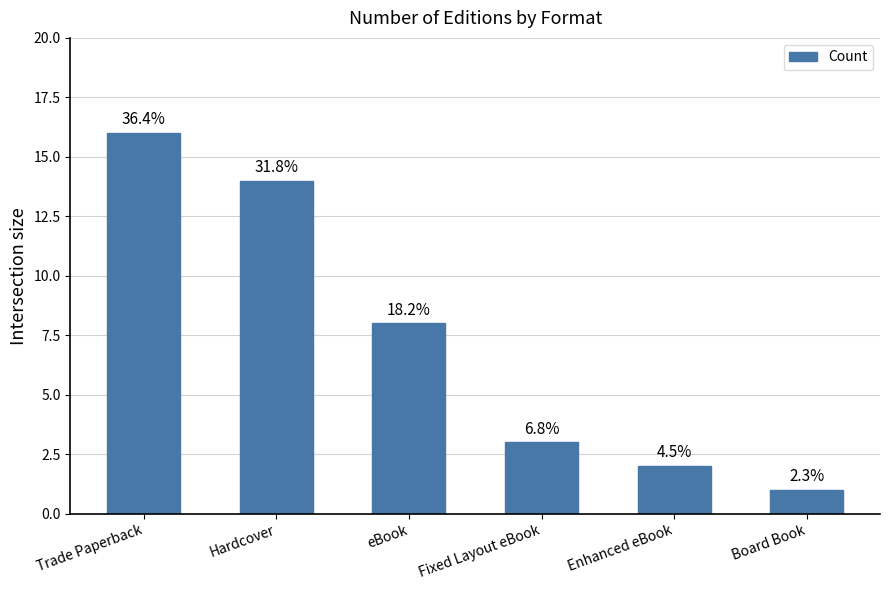

List the labels in order of value, largest first.

Trade Paperback, Hardcover, eBook, Fixed Layout eBook, Enhanced eBook, Board Book